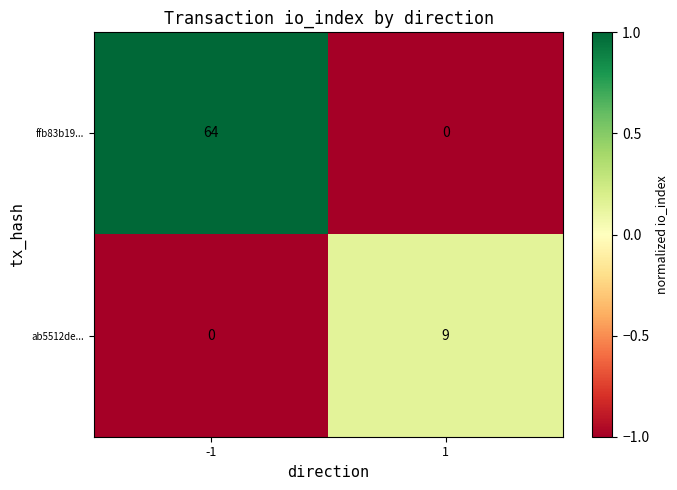

Which series has the largest total across all categories?

ffb83b19...